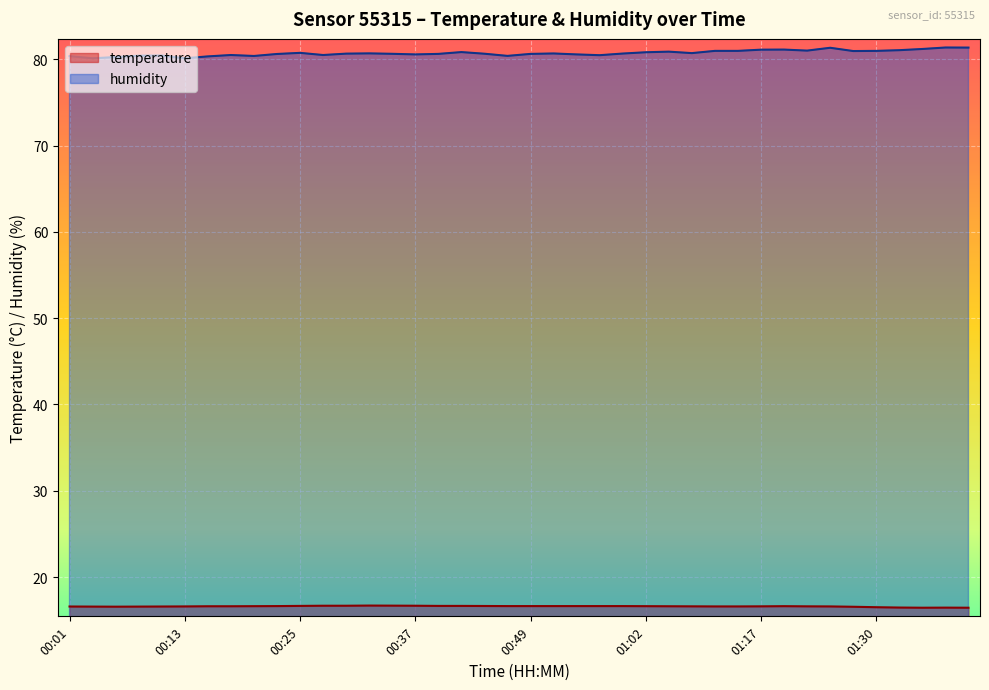

Which label corresponds to the largest value in the chart?

01:37